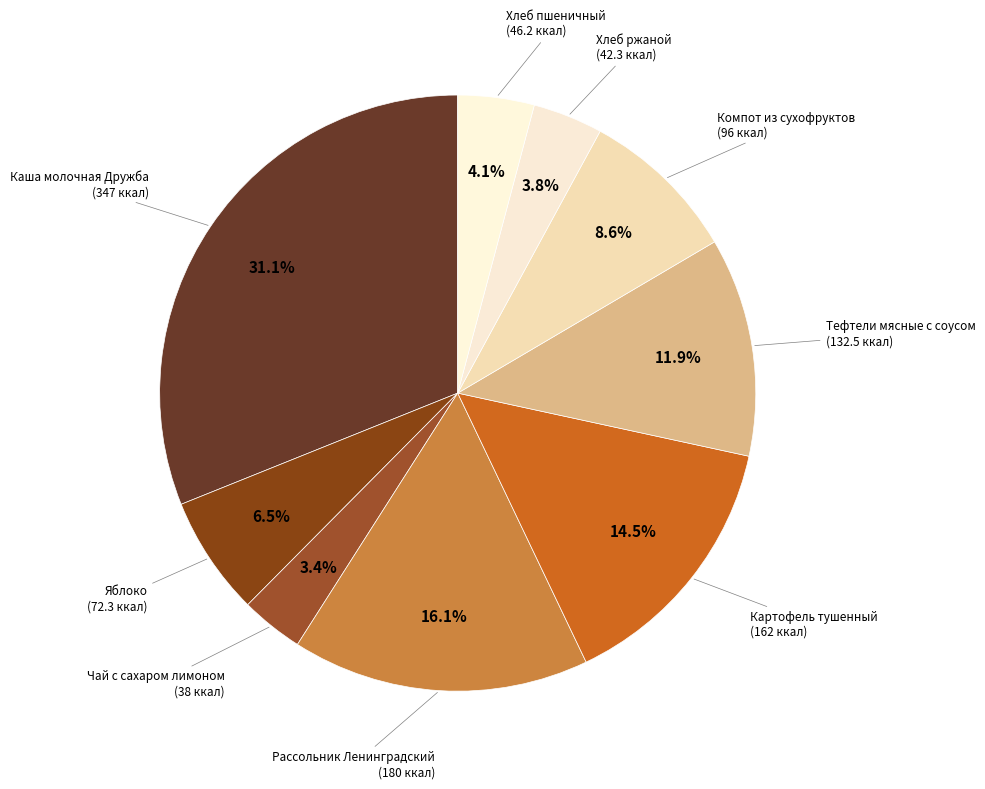

To the nearest percent, what is the average slice percentage?

11%